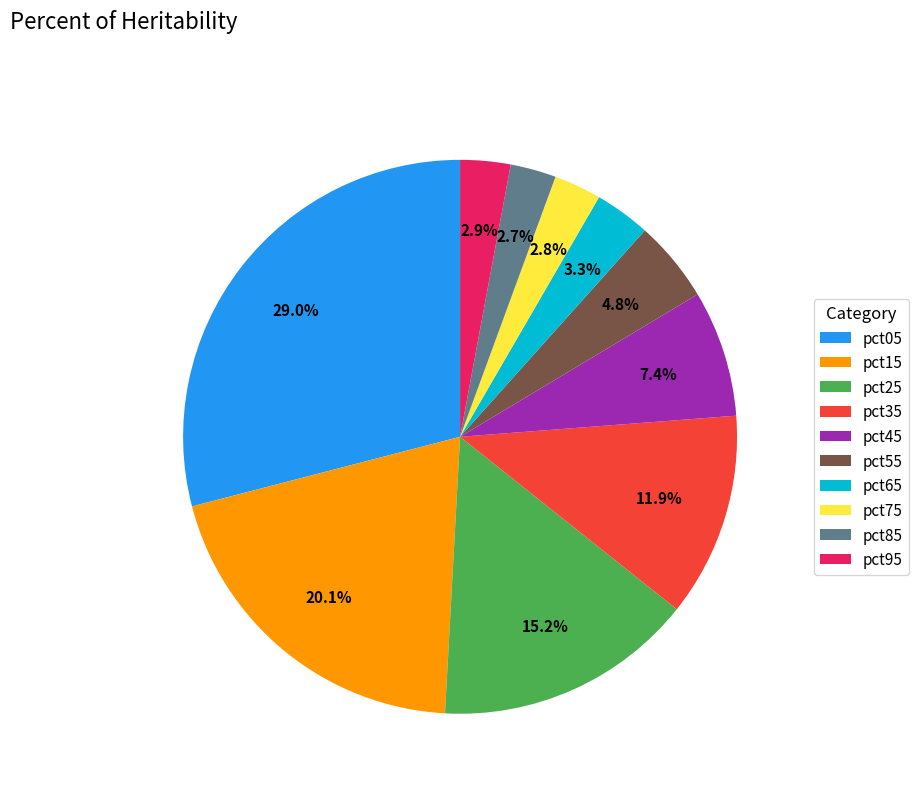

Do pct15 and pct25 together represent more than half of the pie?

No